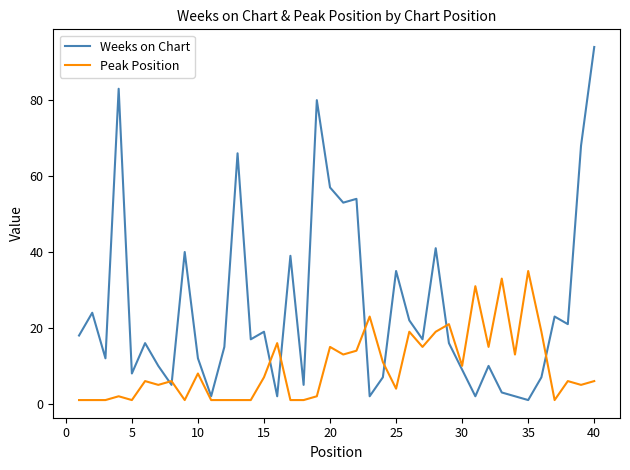

Which series has the largest total across all categories?

Weeks on Chart